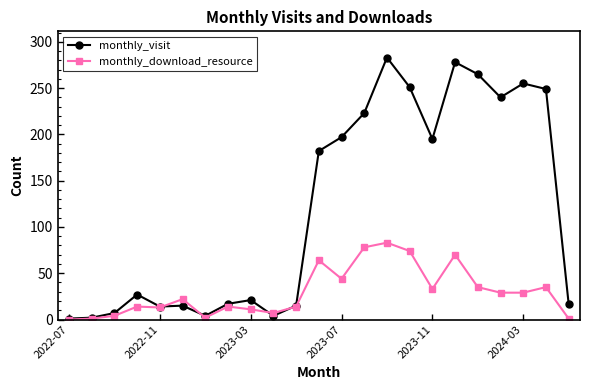

How many data points in monthly_download_resource are less than 22?

11